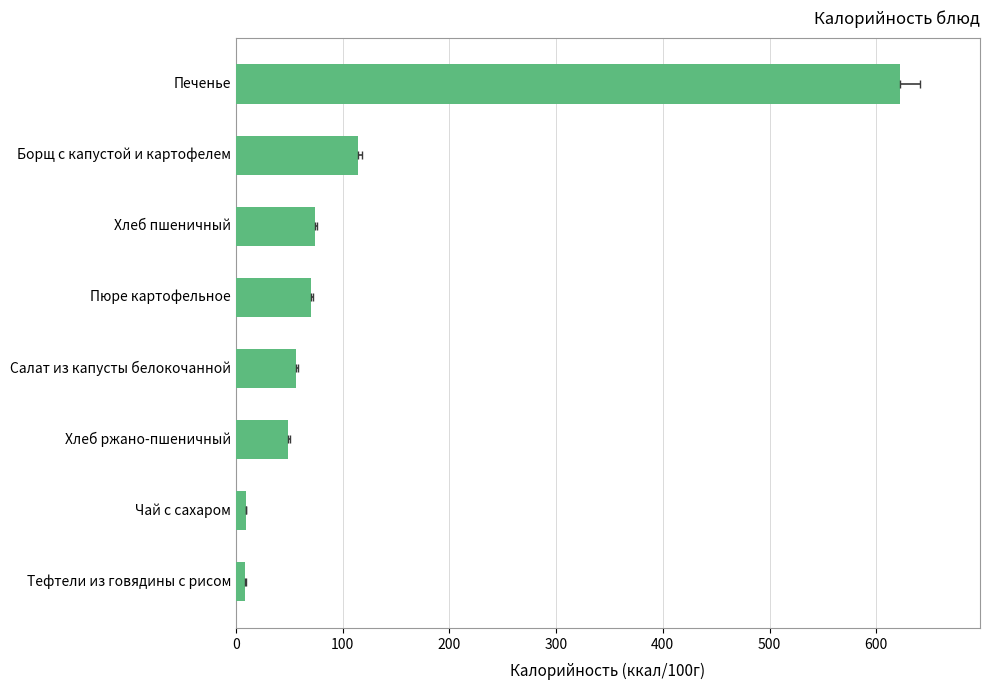

What is the minimum value shown in the chart?

8.8